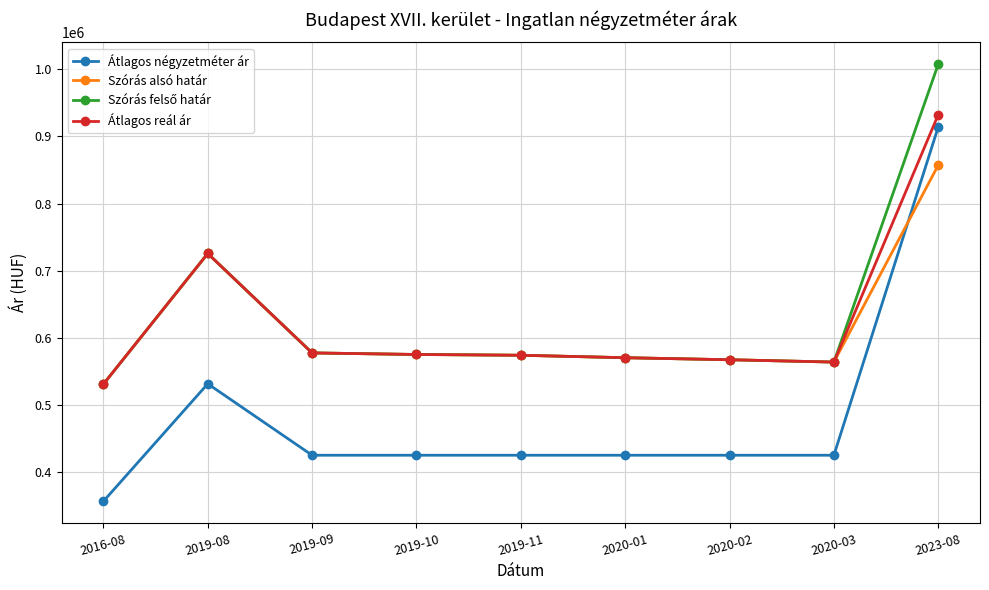

What position from the right is 2020-01?

4